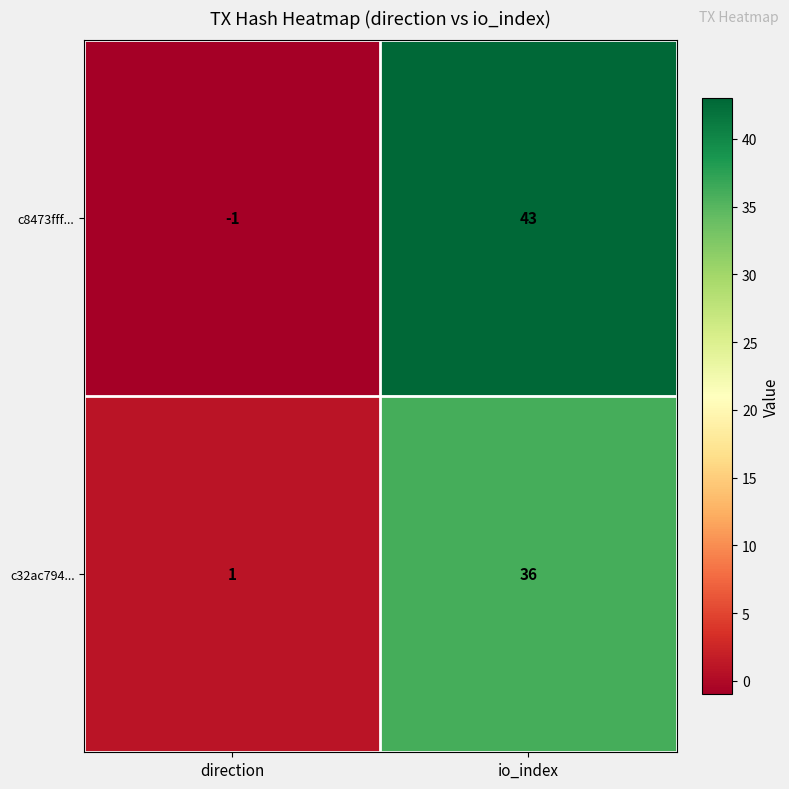

At which category is the sum across all series the highest?

io_index